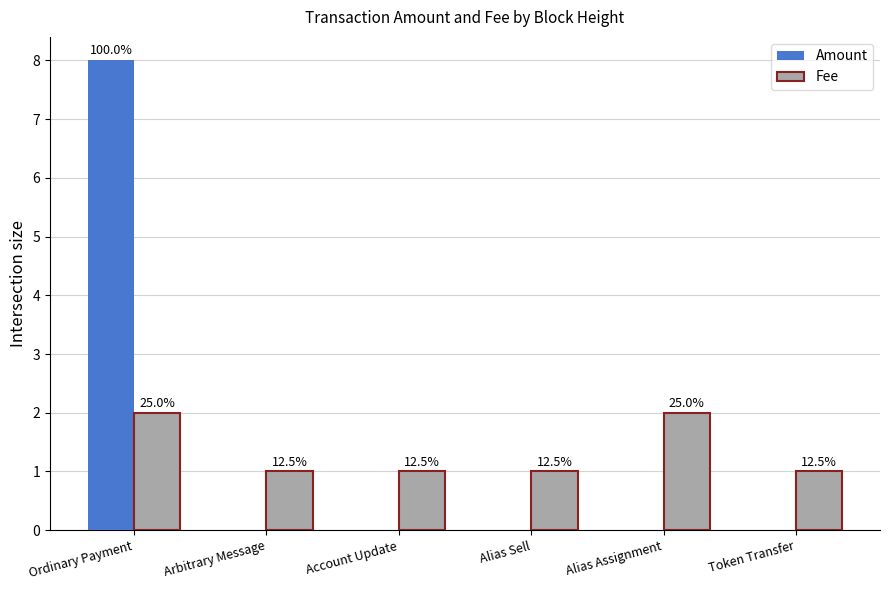

Which has a higher value, Account Update or Alias Assignment?

Account Update